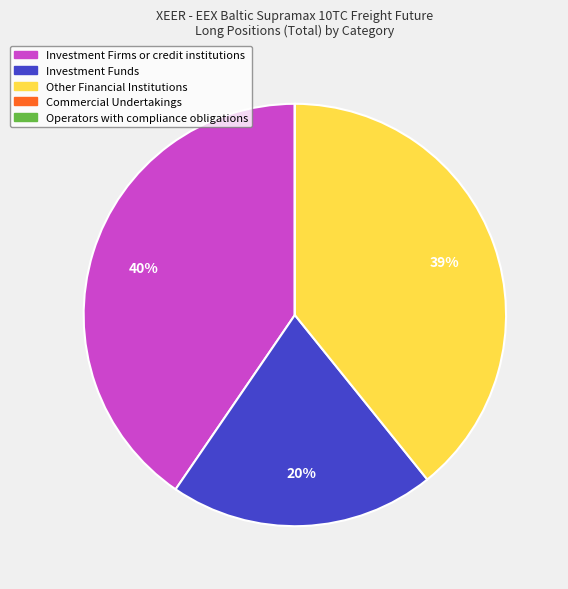

What is the ratio of the value at Investment Funds to the value at Other Financial Institutions?

0.5